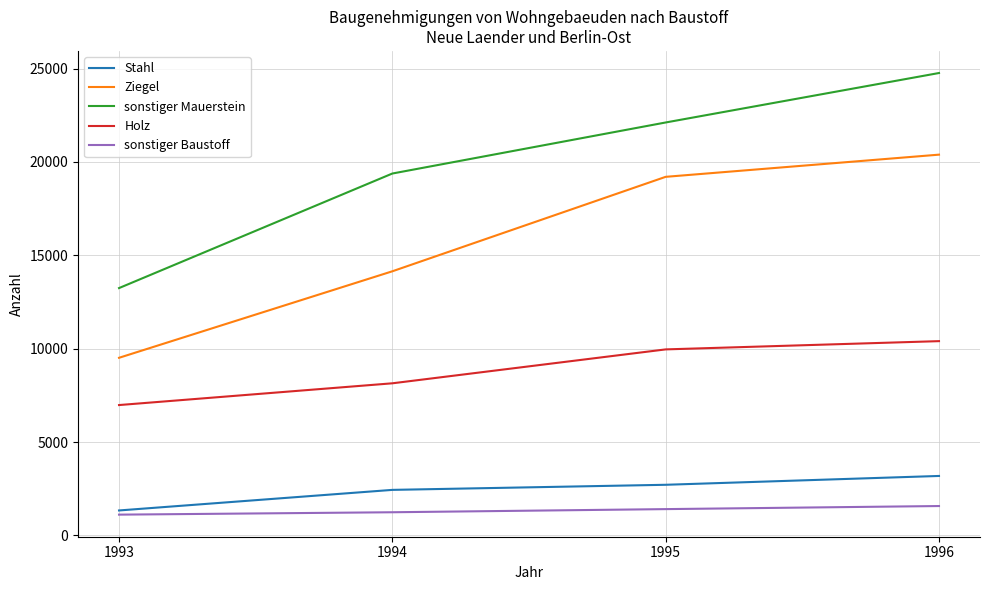

What is the smallest value displayed?

1112